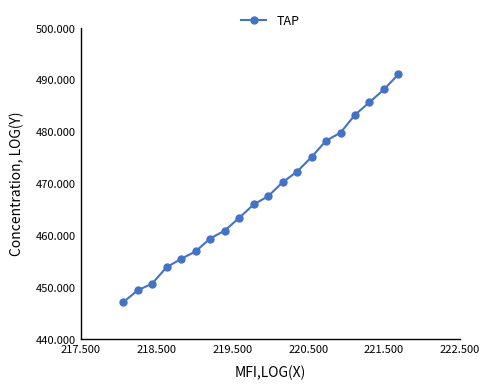

What is the minimum value shown in the chart?

447.2